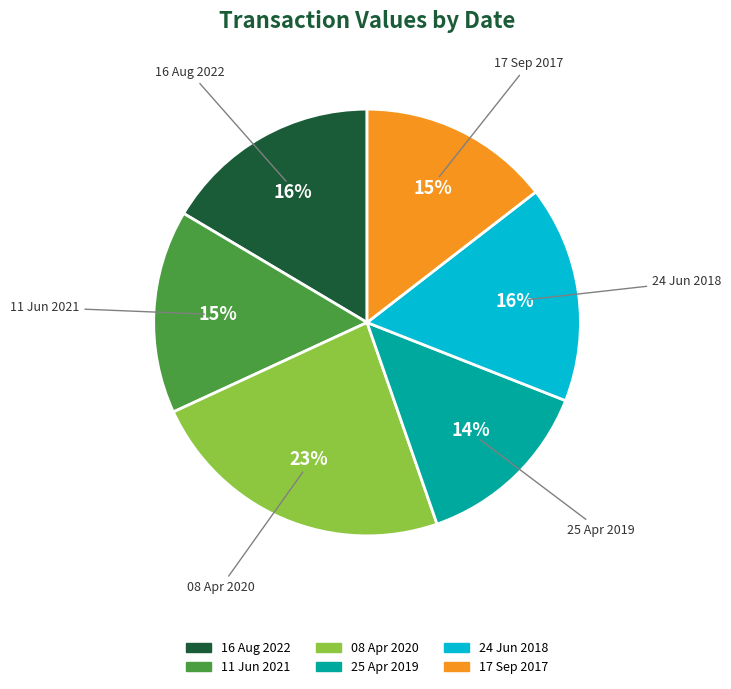

Does 16 Aug 2022 represent more than half of the total?

No